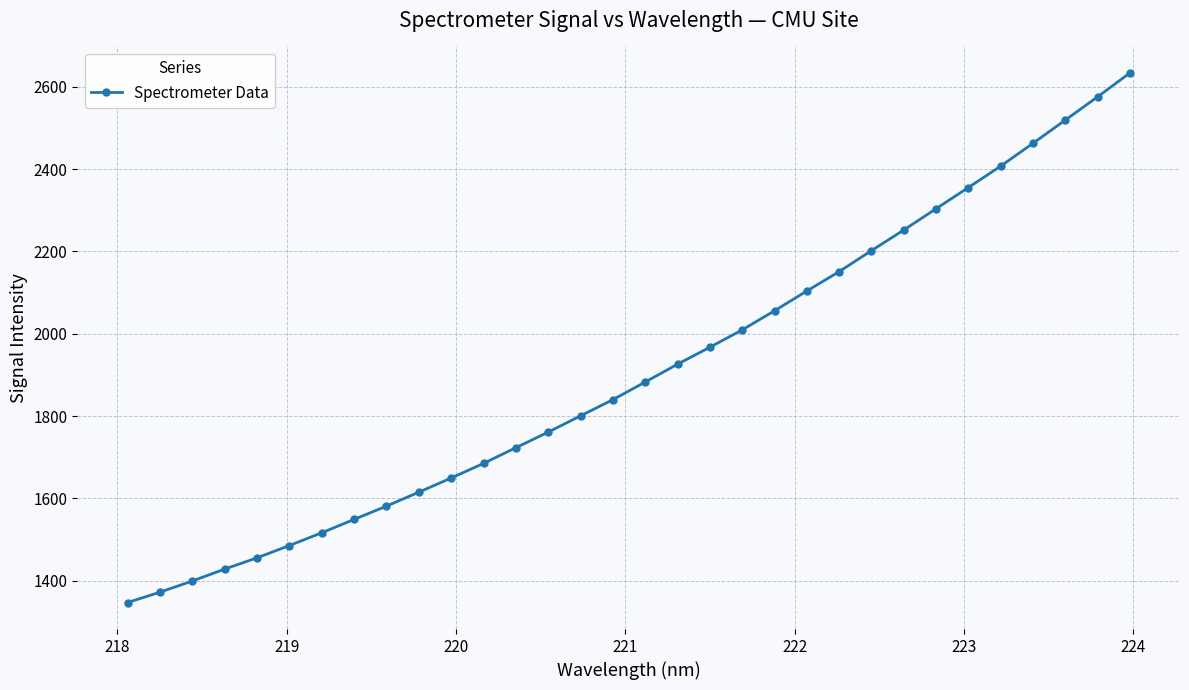

What is the smallest value displayed?

1346.6